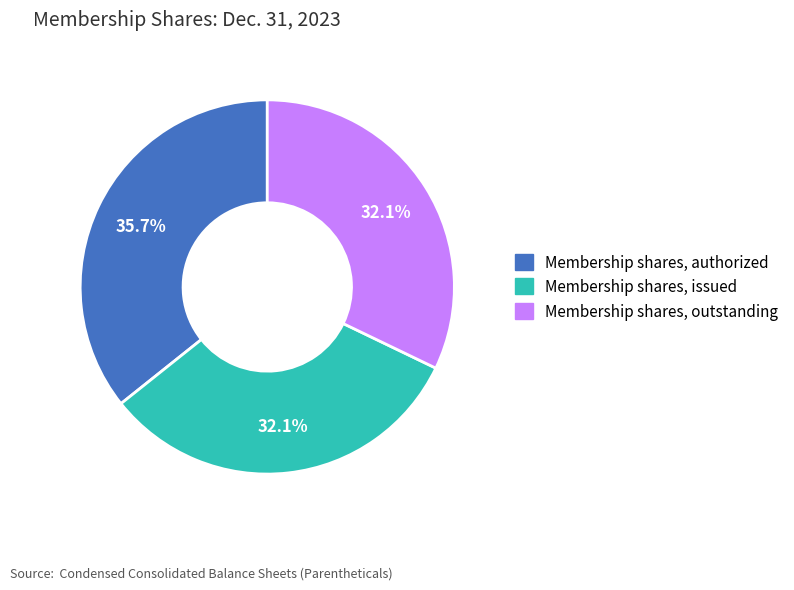

Which slice is the largest?

Membership shares, authorized